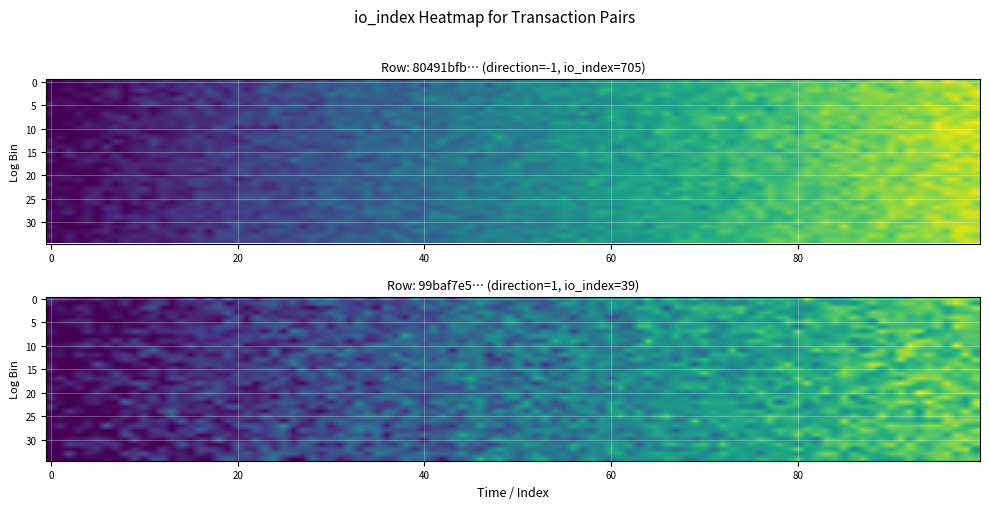

The value of 99baf7e58ae63214de181b52c22840c9a85ec68 at io_index is 15. True or false?

False